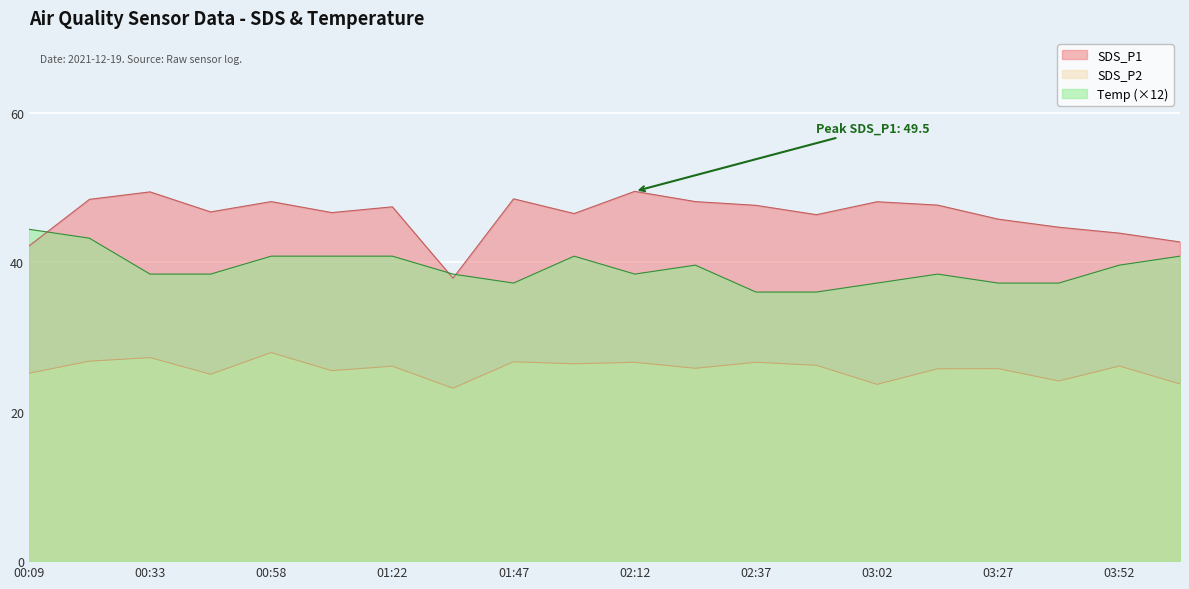

The SDS_P2 series shows 24.1 at 03:40. True or false?

True